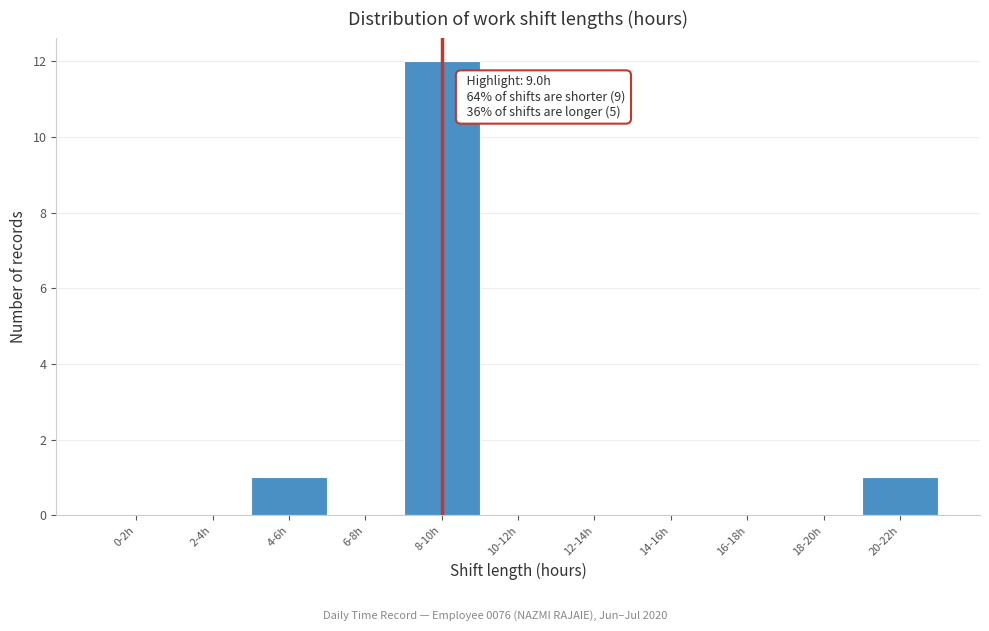

Reading left to right, list all the values displayed in this chart.

0-2h=0	2-4h=0	4-6h=1	6-8h=0	8-10h=12	10-12h=0	12-14h=0	14-16h=0	16-18h=0	18-20h=0	20-22h=1